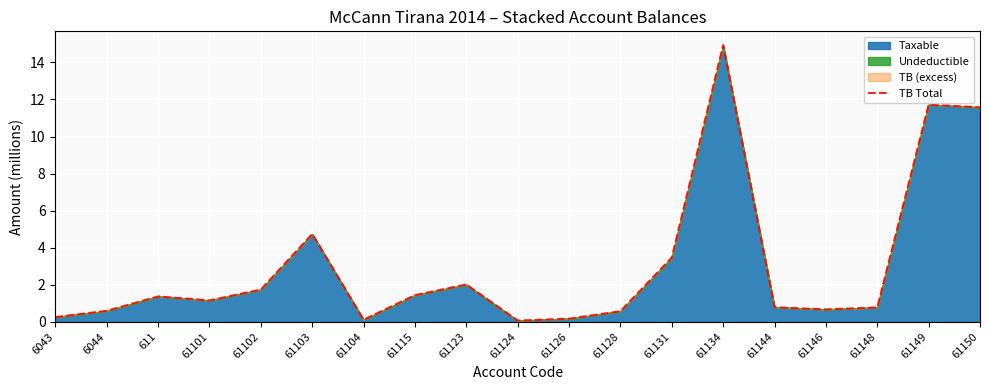

How many values are below 1?

9